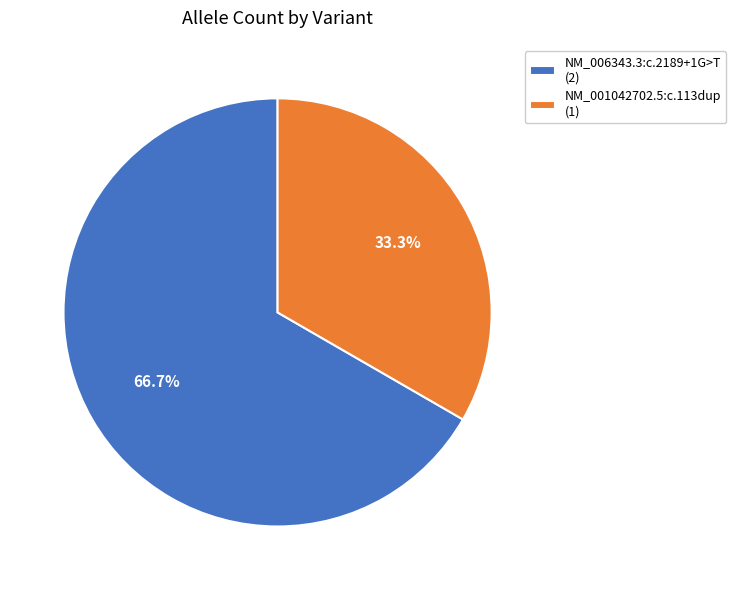

Which category has the smallest portion of the pie?

NM_001042702.5:c.113dup